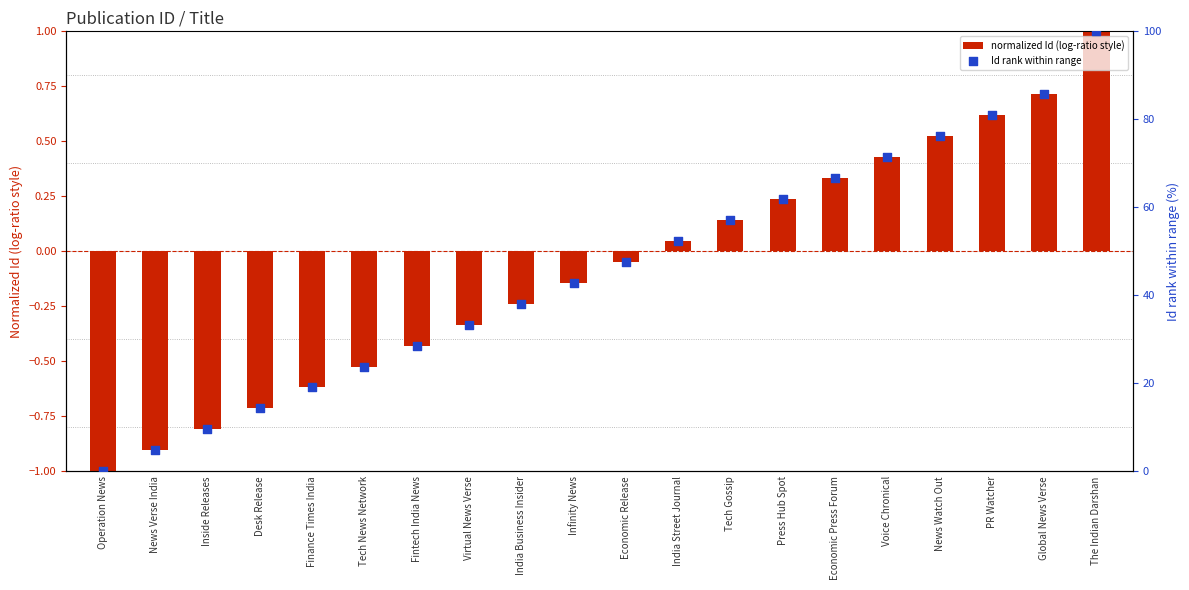

Which series reaches the minimum Y coordinate?

normalized Id (log-ratio style)